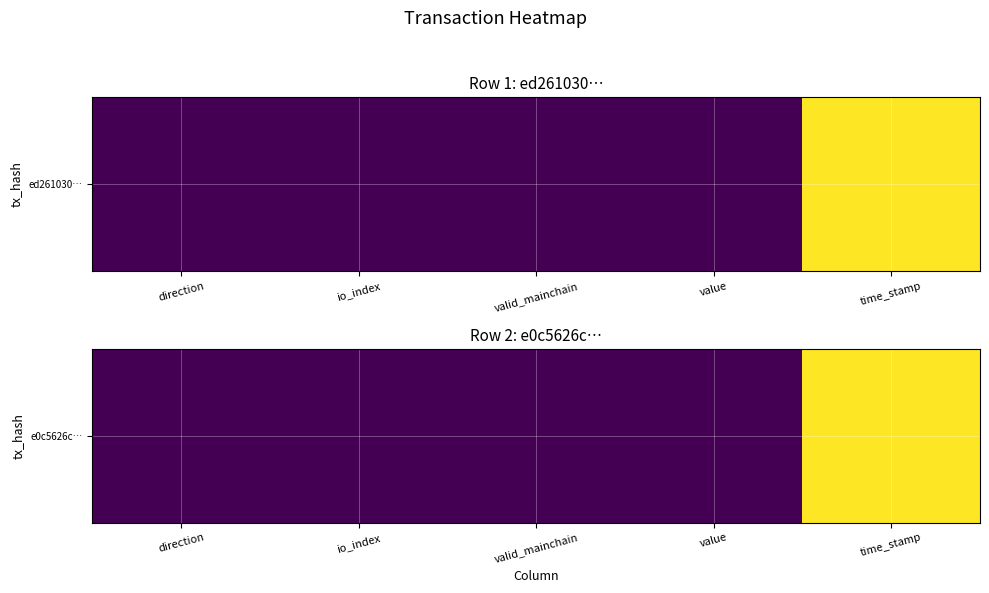

Rank the categories by value from lowest to highest.

direction, valid_mainchain, io_index, value, time_stamp